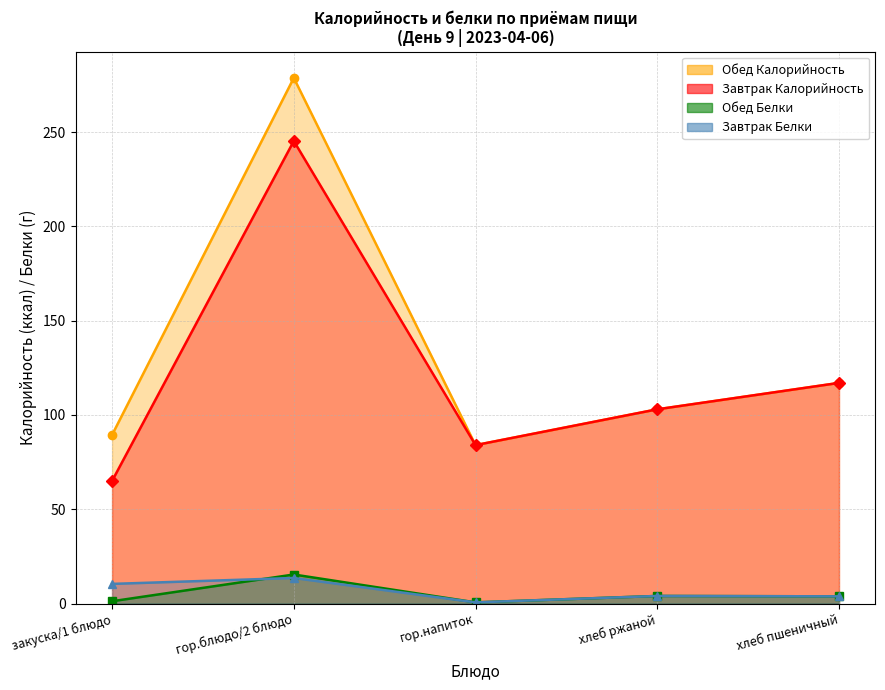

What is the spread (max minus min) of values at гор.напиток?

83.4